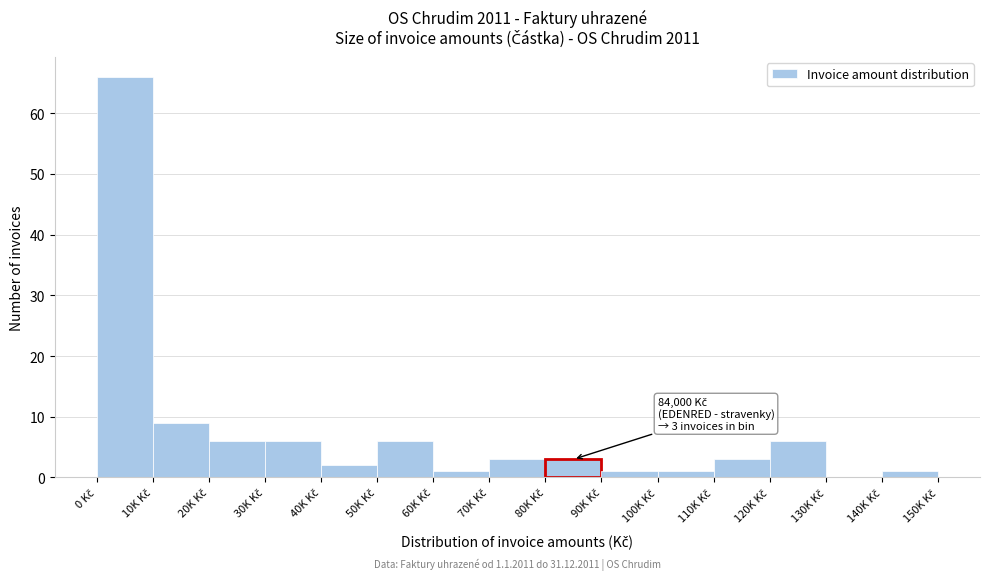

What is the maximum value shown in the chart?

66